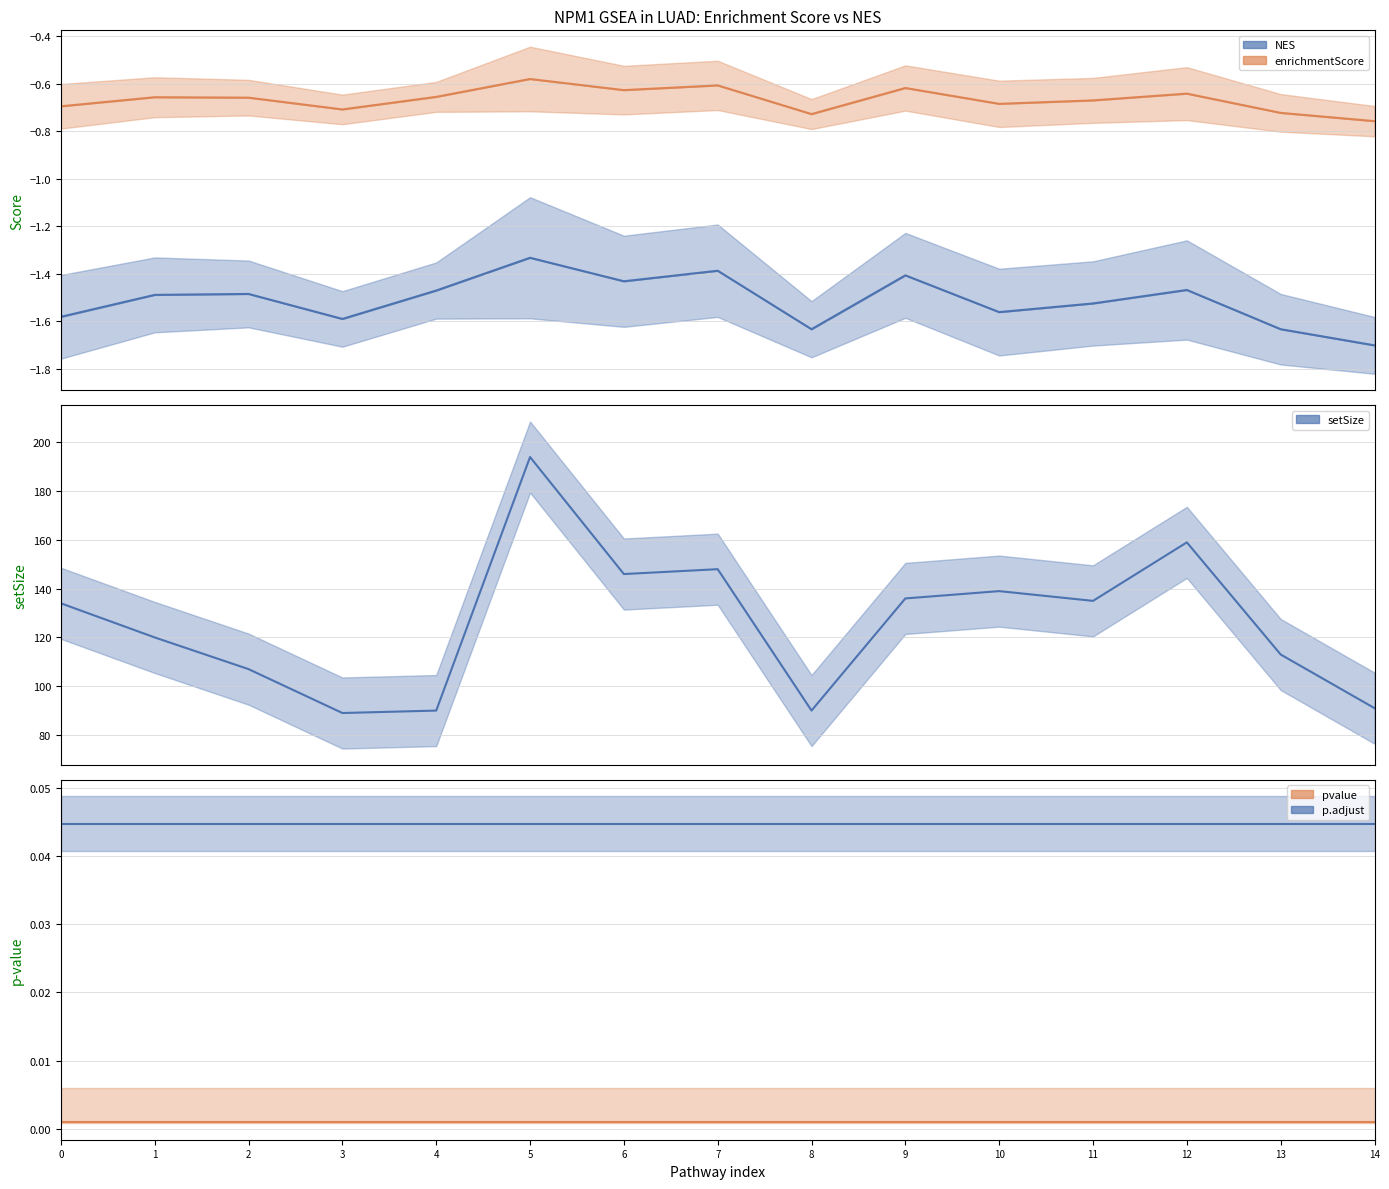

List the labels in order of enrichmentScore value, smallest first.

14, 8, 13, 3, 0, 10, 11, 2, 1, 4, 12, 6, 9, 7, 5